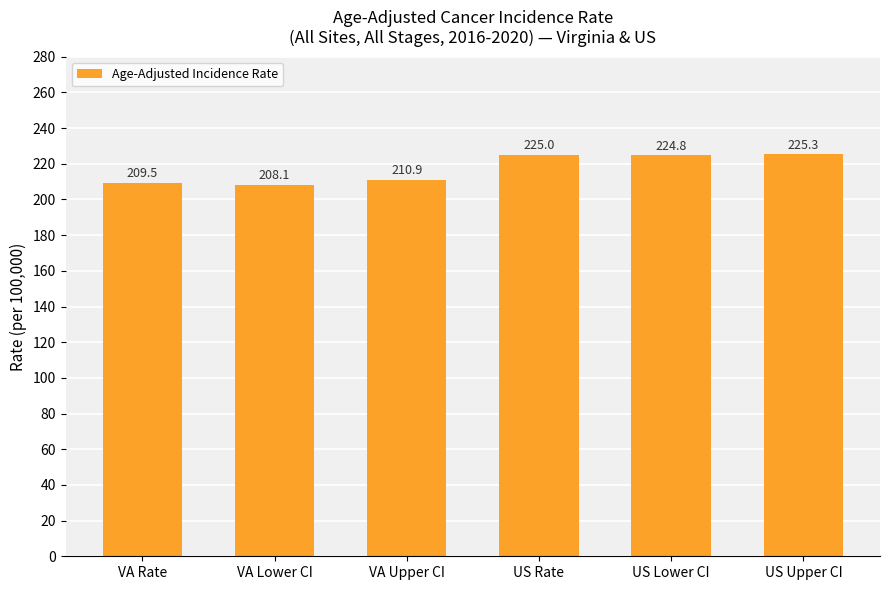

What is the ratio of the value at US Lower CI to the value at US Rate?

1.0